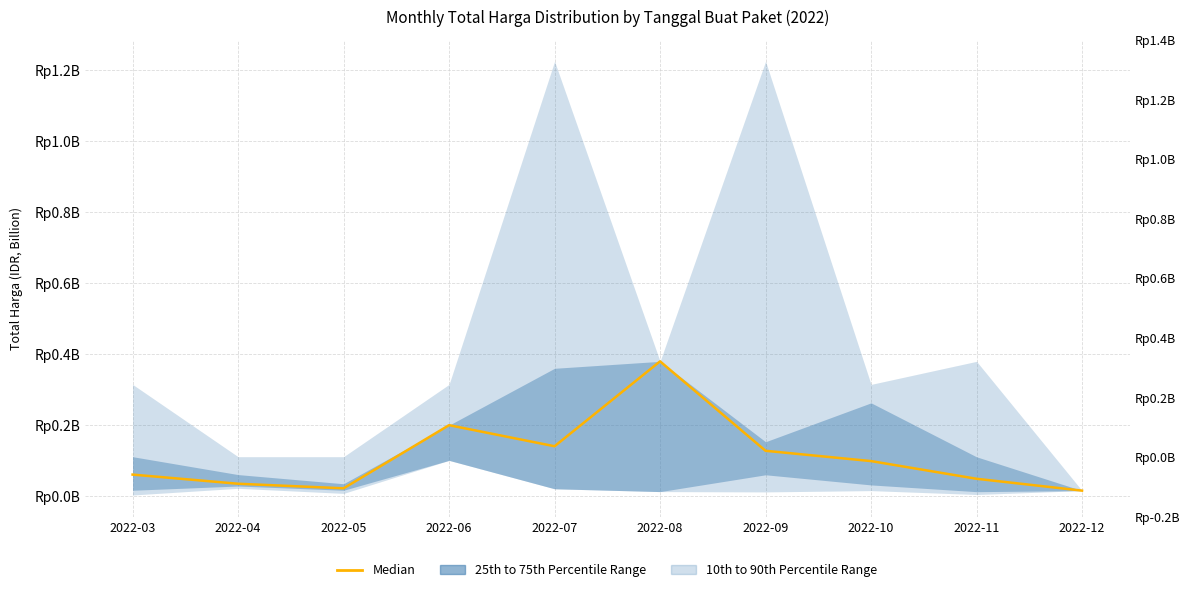

What is the sum of the values at 2022-10 and 2022-09?

0.2